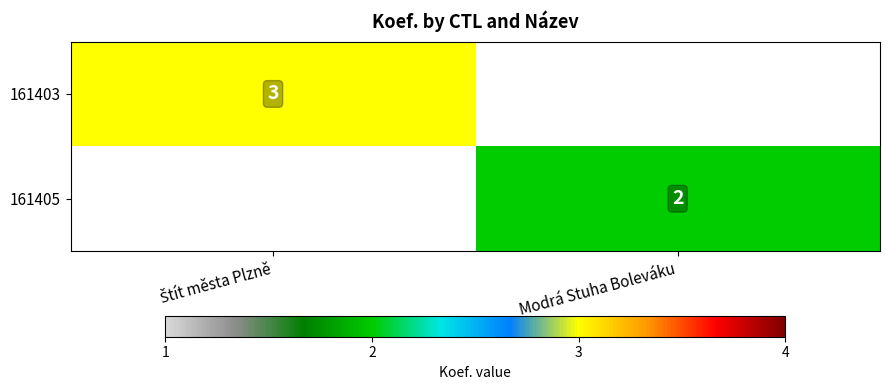

The 161405 series shows 2 at Modrá Stuha Boleváku. True or false?

True